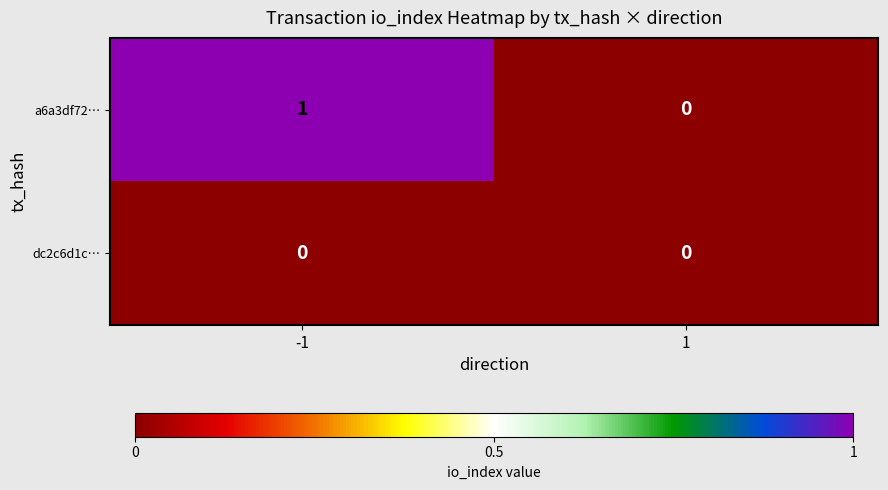

Which series has the largest total across all categories?

a6a3df72…